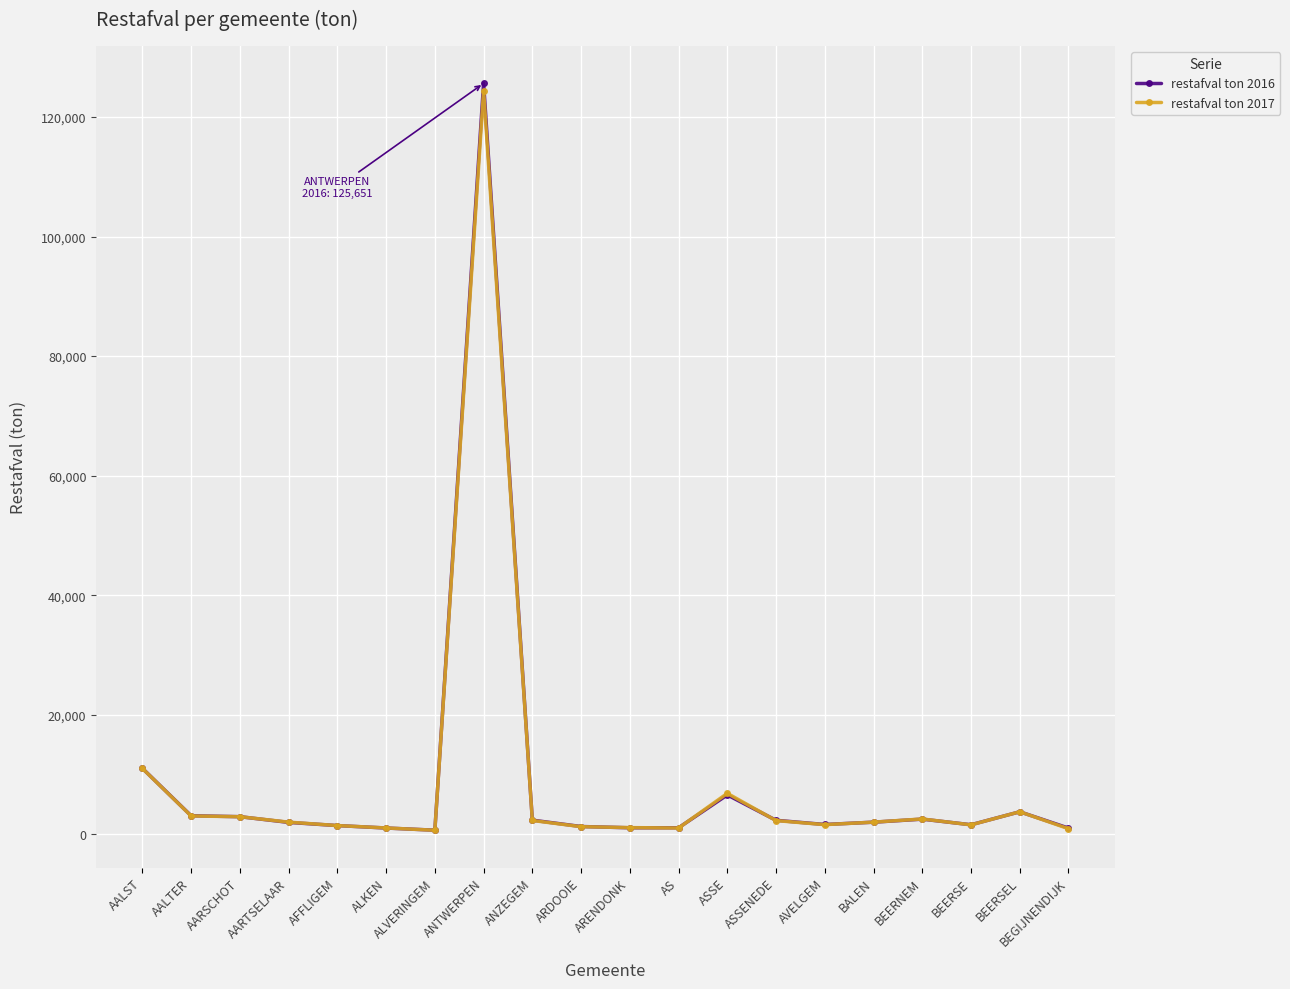

What is the highest value of the restafval ton 2016 series?

125650.7